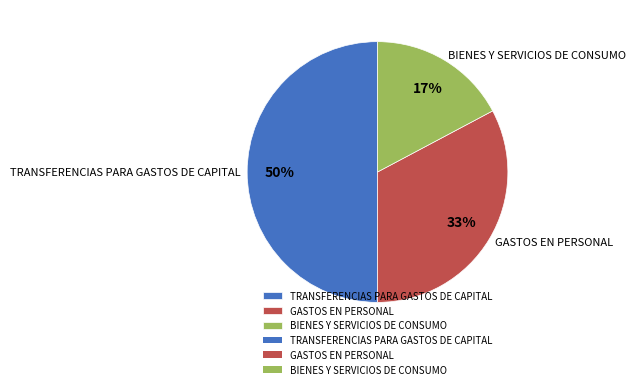

Count the number of slices in the pie.

3